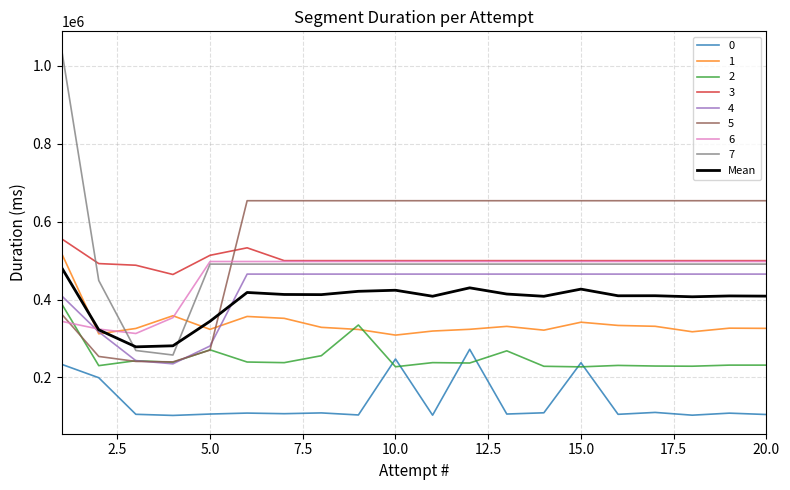

Which series has the largest range (max minus min)?

7